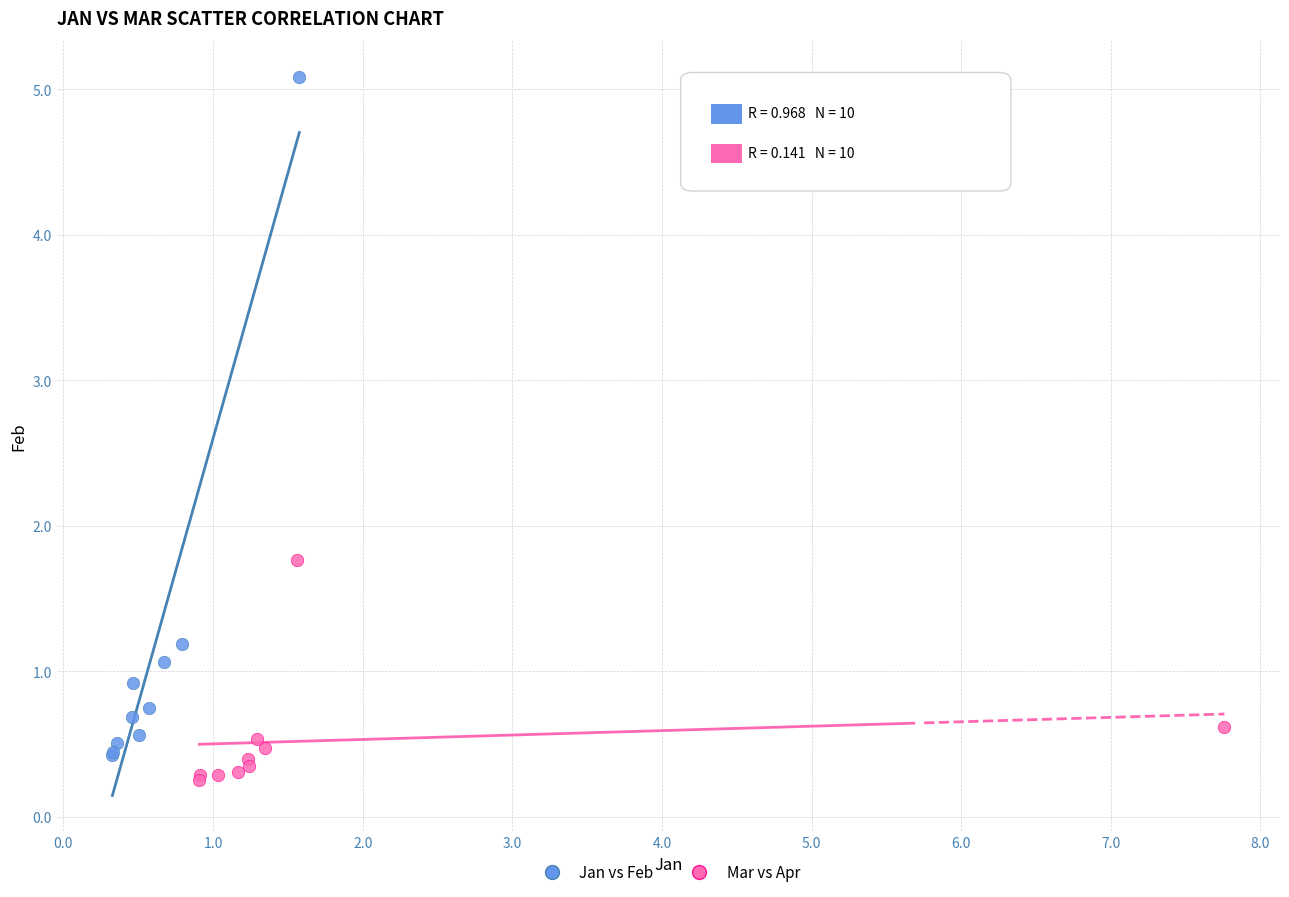

Which series has the largest Y range (max minus min)?

Jan vs Feb